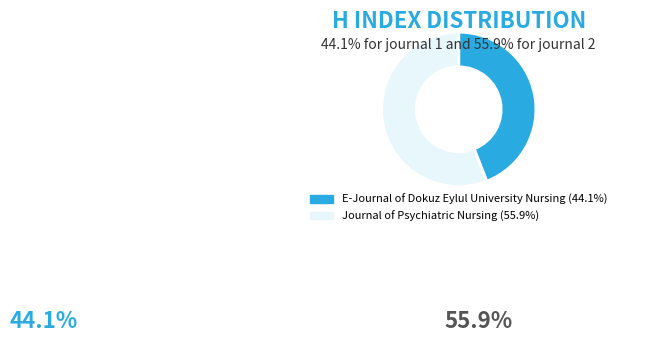

Which category has the biggest portion of the pie?

Journal of Psychiatric Nursing